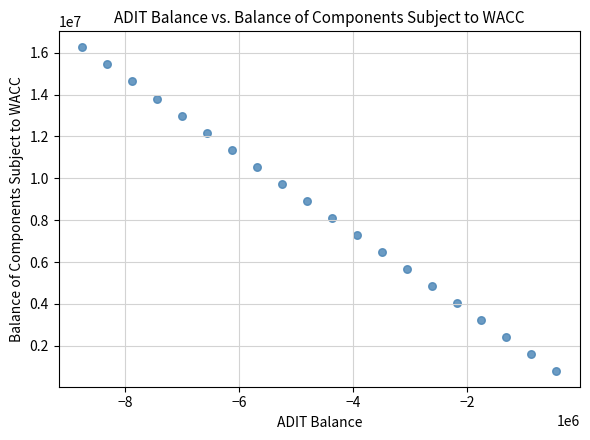

What is the range of Y values (max minus min)?

15437500